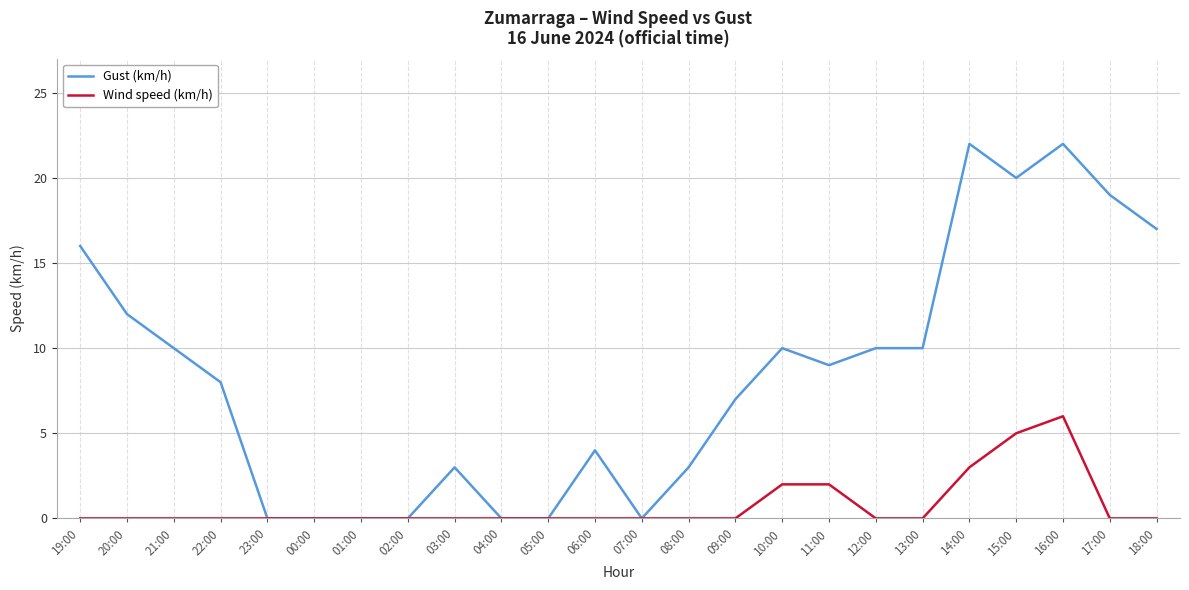

What is the sum of all Wind speed (km/h) values?

18